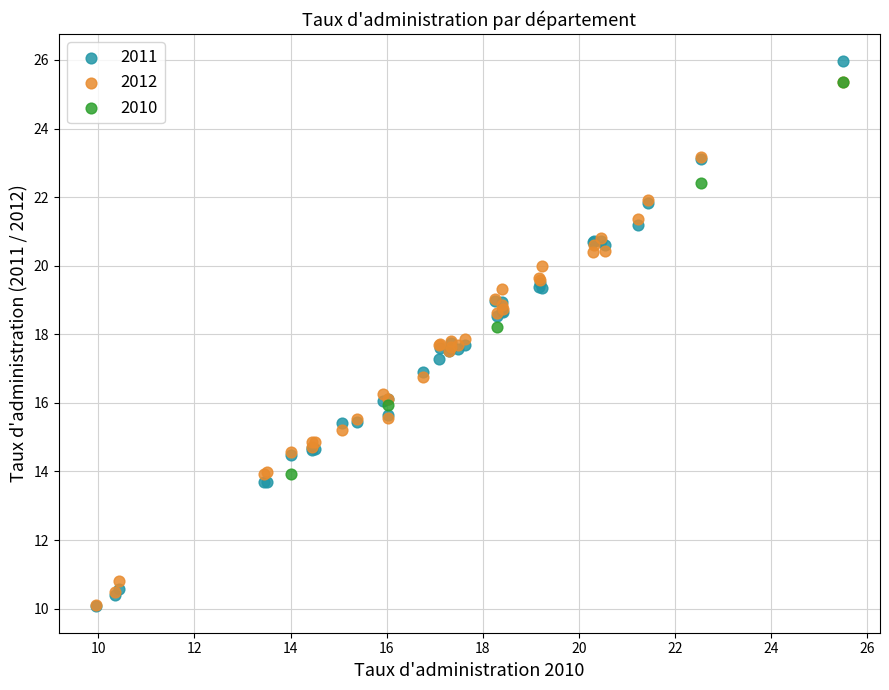

Which series has the largest Y range (max minus min)?

2011